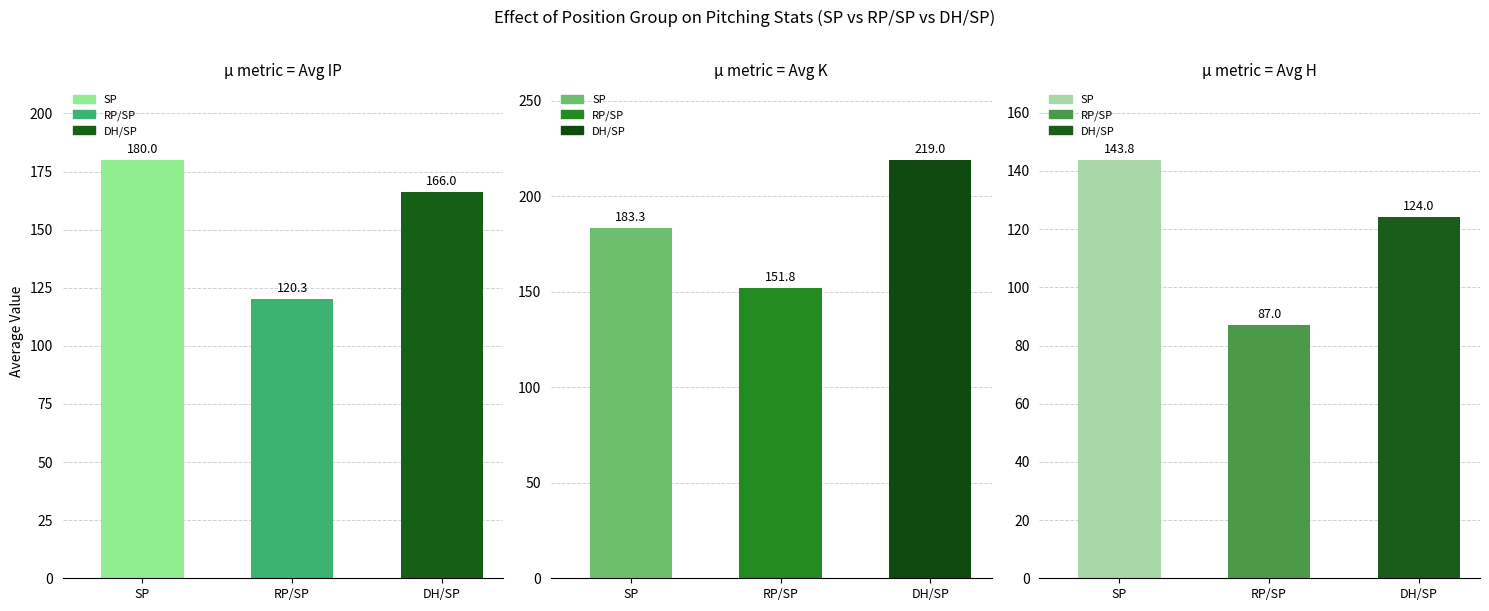

Is the value of Avg K at RP/SP greater than the value of Avg IP at RP/SP?

Yes